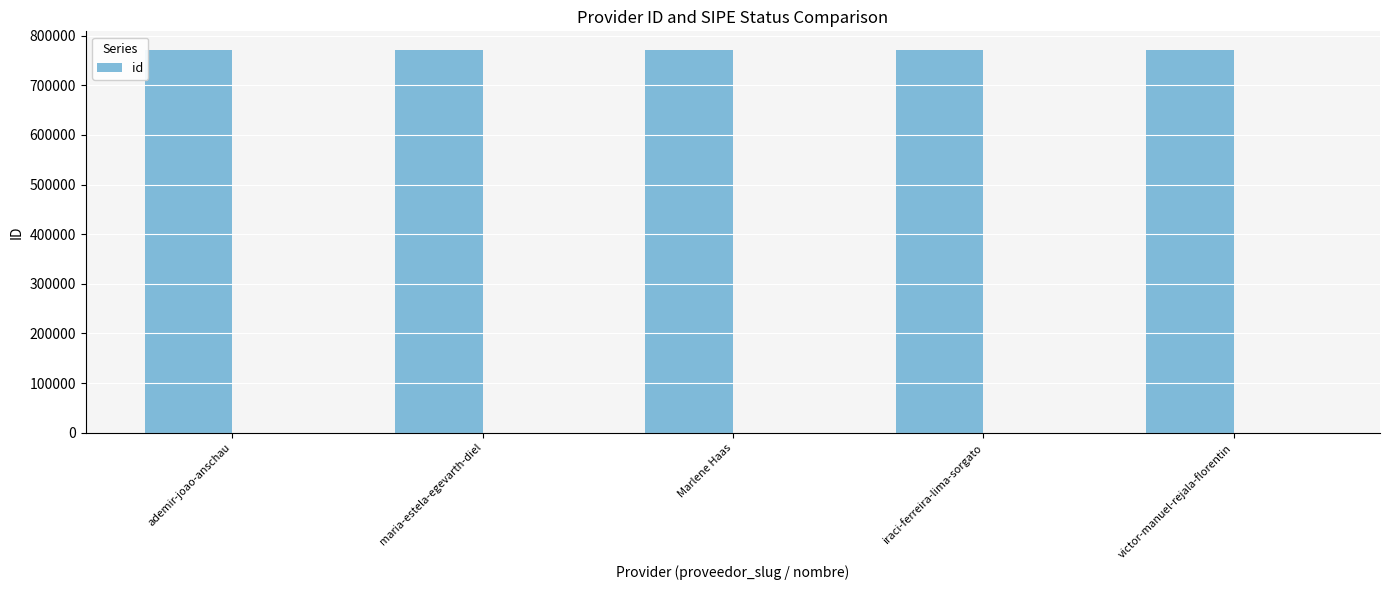

What is the minimum value shown in the chart?

770341